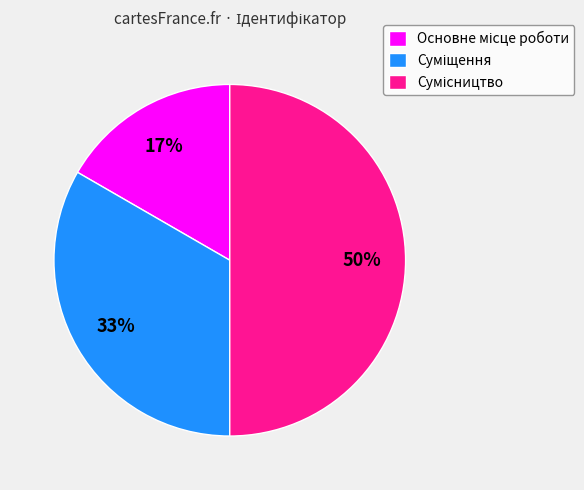

To the nearest percent, what is the average slice percentage?

33%